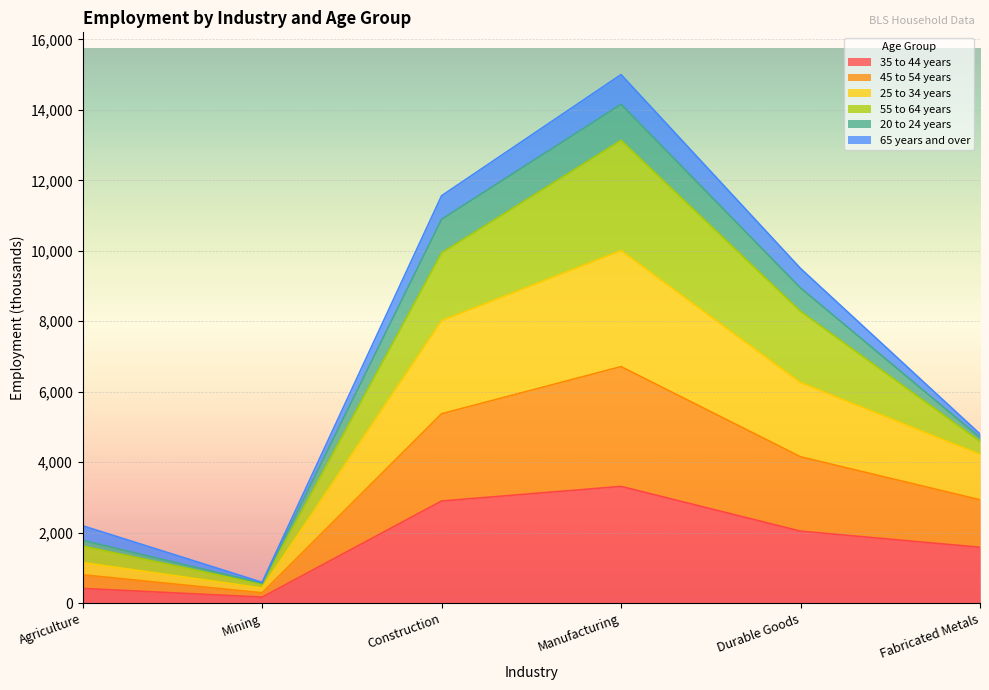

At which category is the sum across all series the highest?

Manufacturing